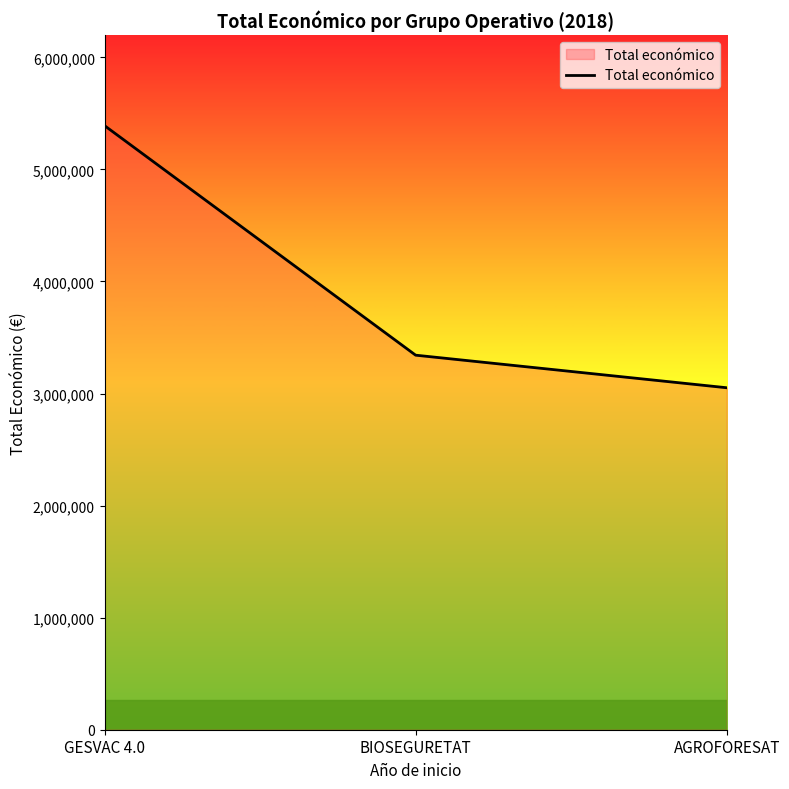

Reading left to right, transcribe all the data shown in this chart.

GESVAC 4.0=5390598	BIOSEGURETAT=3342252	AGROFORESAT=3051573